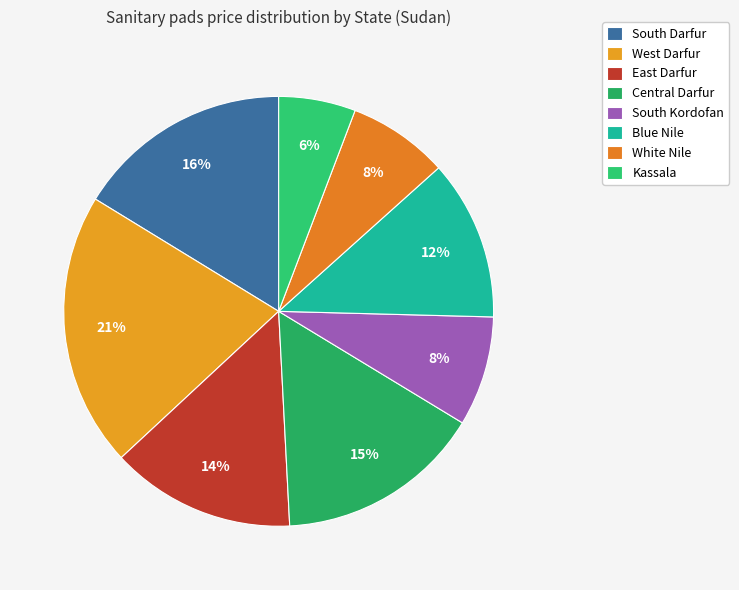

How many slices are in this pie chart?

8